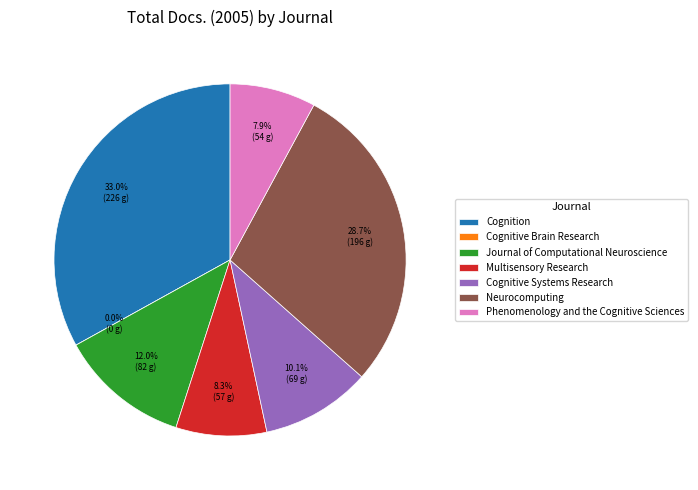

Is there a majority slice in this chart?

No